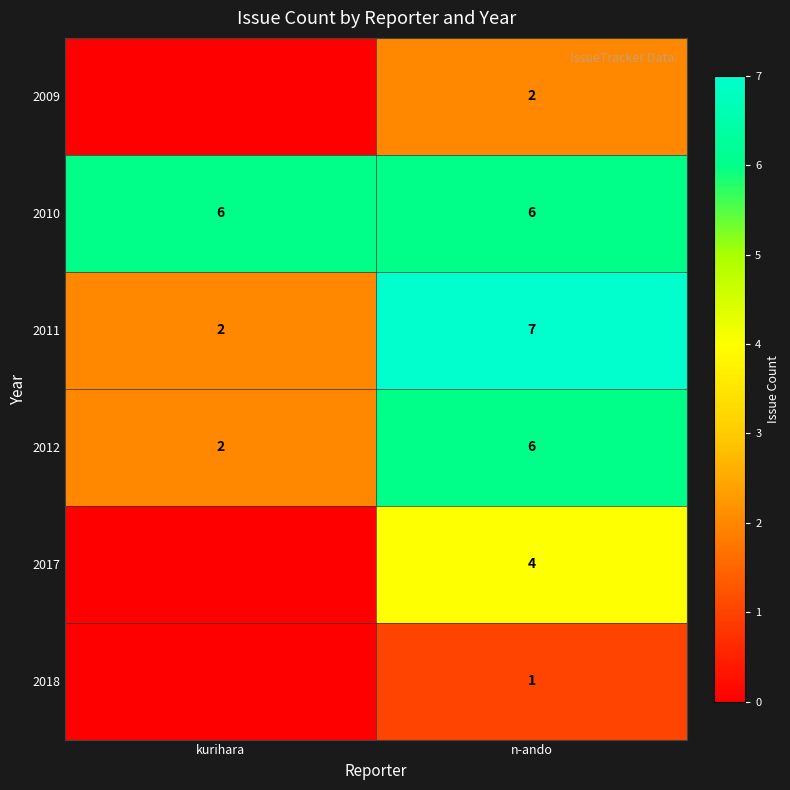

Which label corresponds to the largest value in the chart?

n-ando